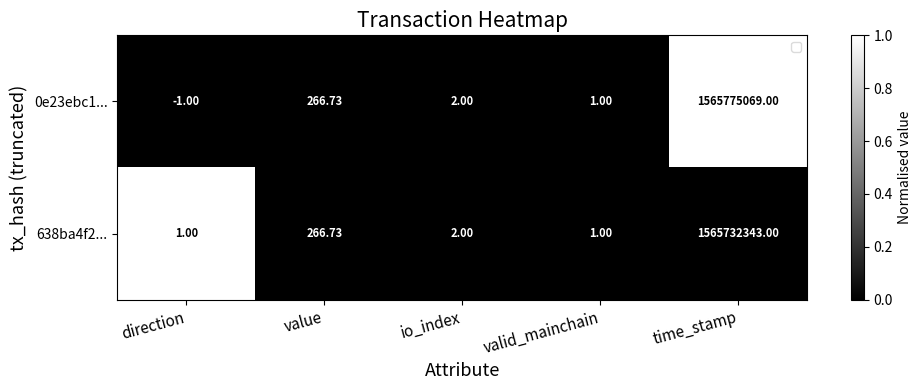

Which label corresponds to the smallest value in the chart?

direction